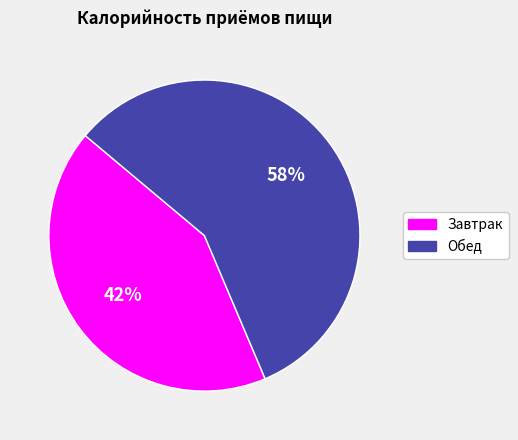

What is the smallest slice in the pie chart?

Завтрак